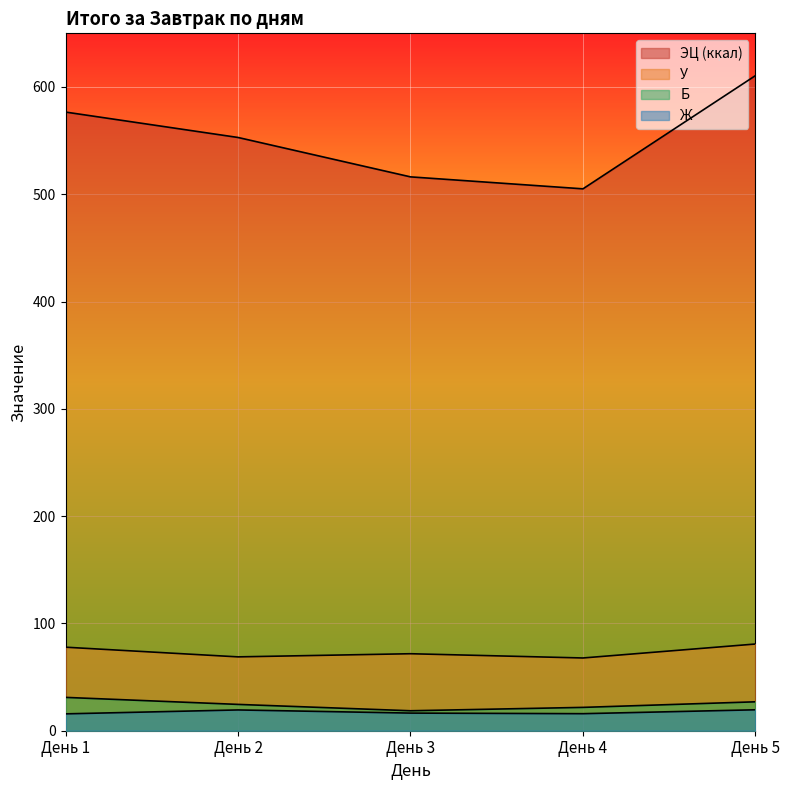

Which category has the highest value across all series?

День 5